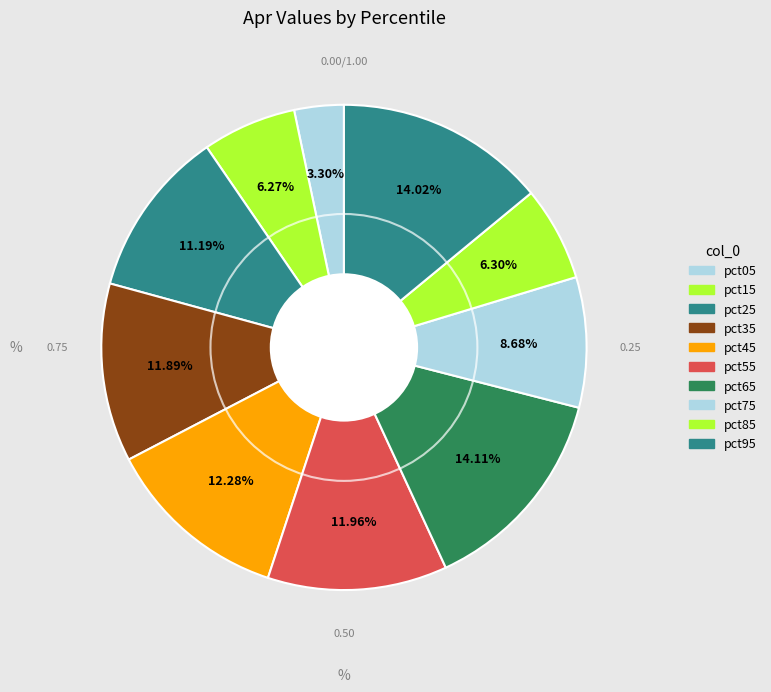

Does pct15 represent more than half of the total?

No